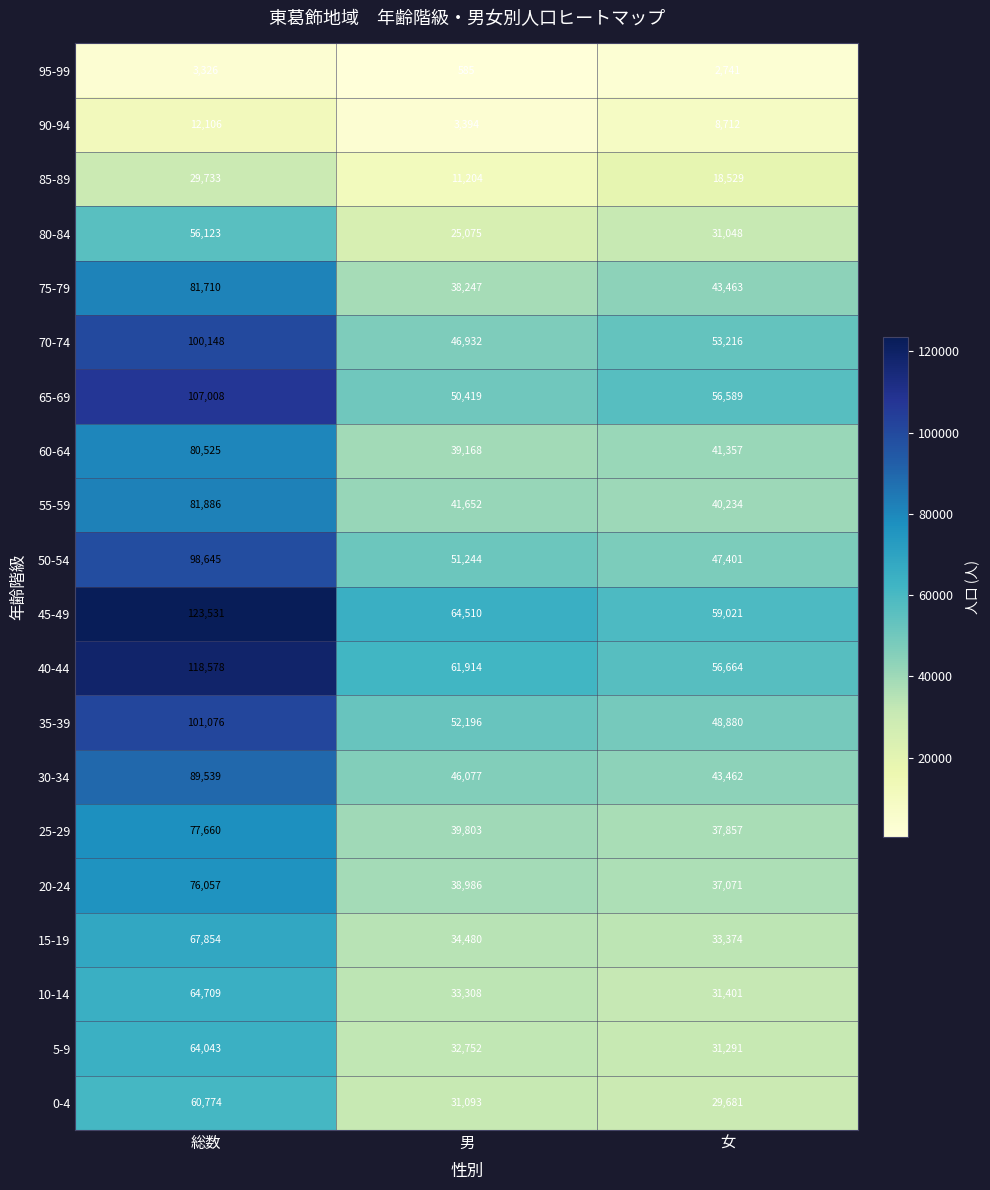

Which series has the largest total across all categories?

45-49